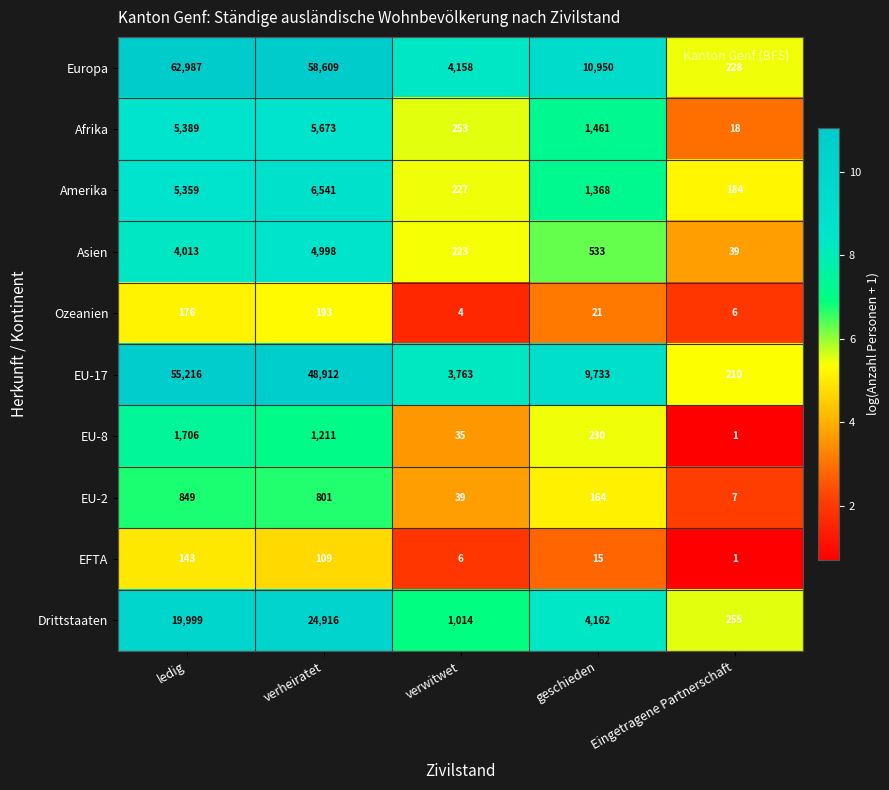

Count the number of categories in the chart.

5